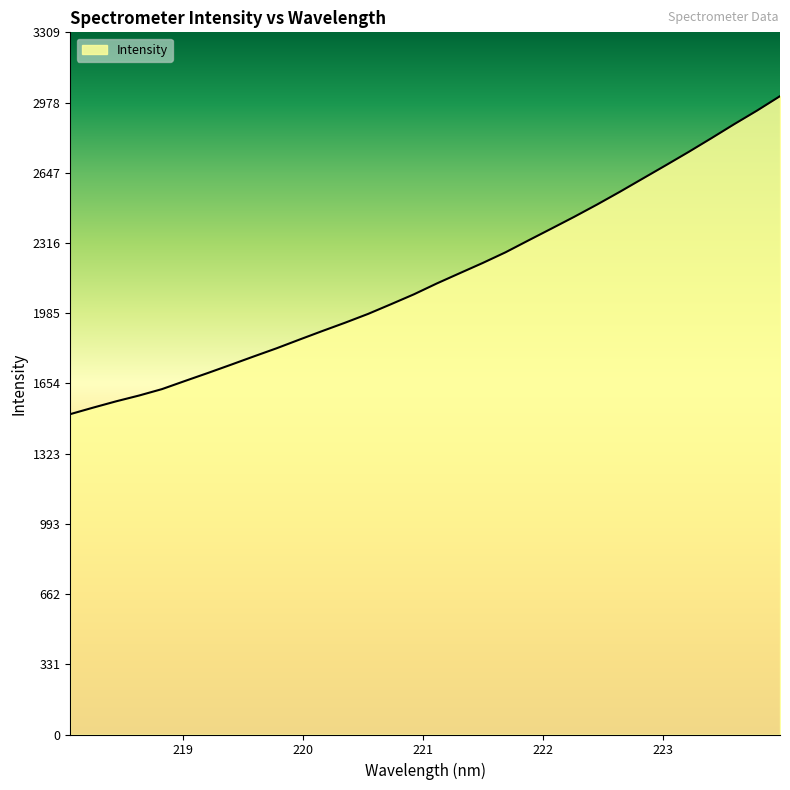

What is the difference between the maximum and minimum values?

1498.2